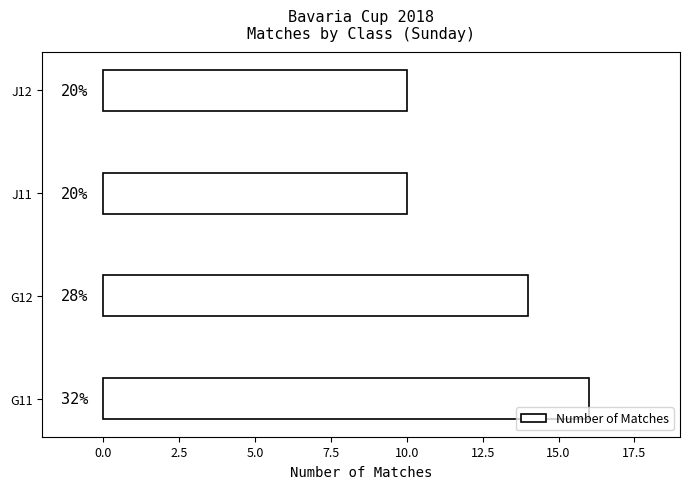

What is the minimum value shown in the chart?

10